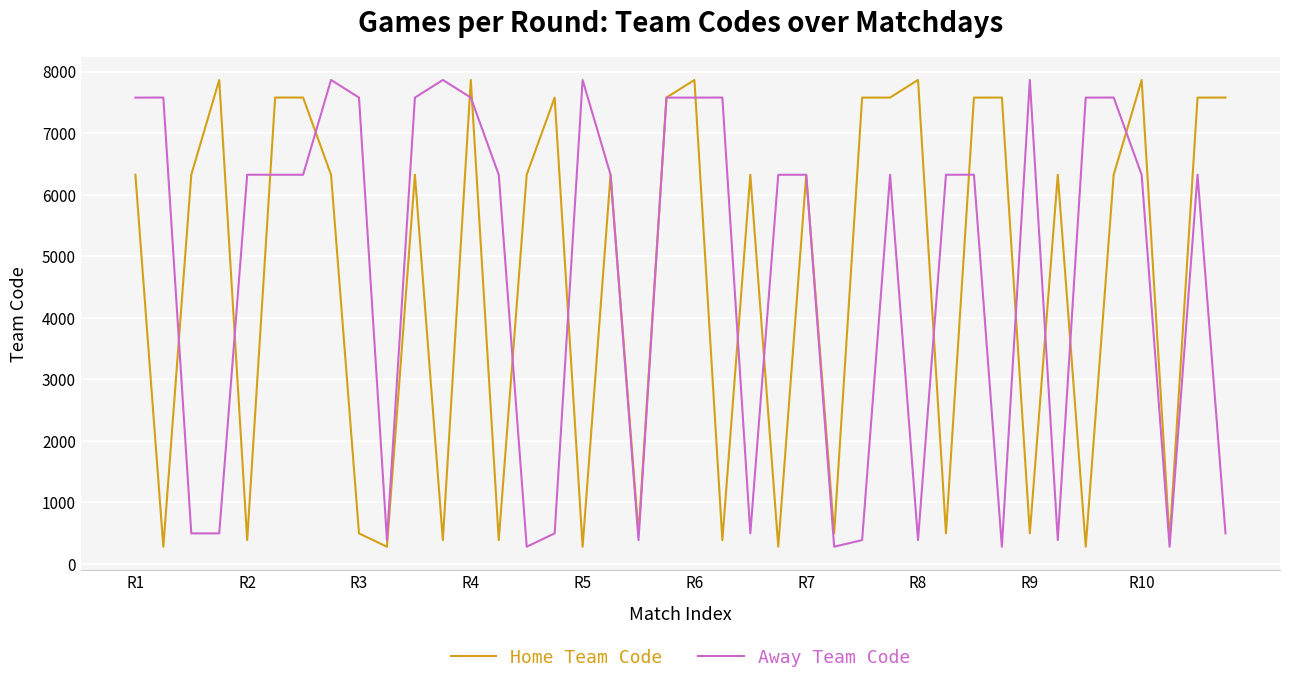

What is the maximum value shown in the chart?

7864